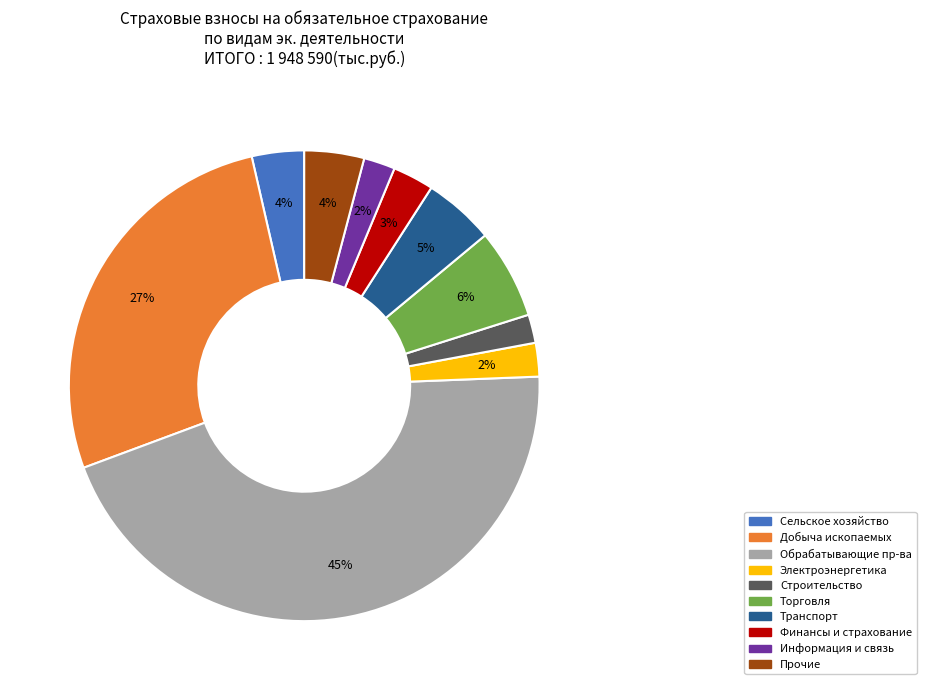

What percentage is the Информация и связь slice, to the nearest percent?

2%